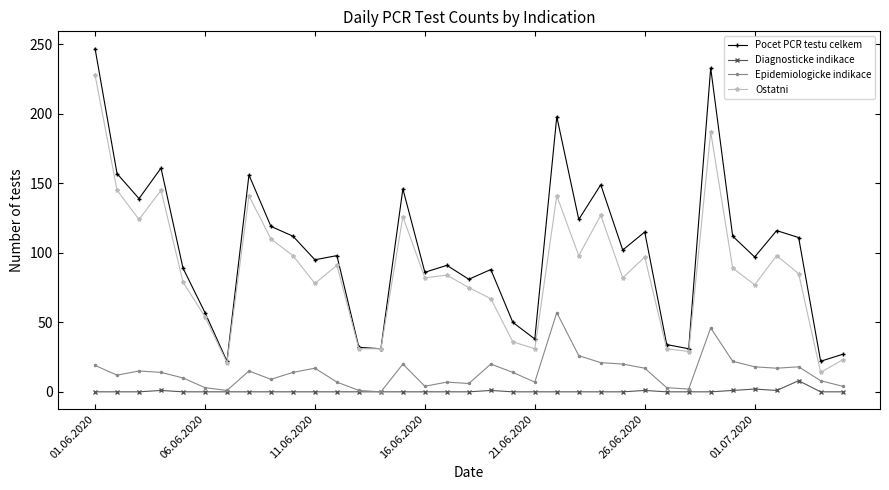

Which series has the widest spread of values?

Pocet PCR testu celkem